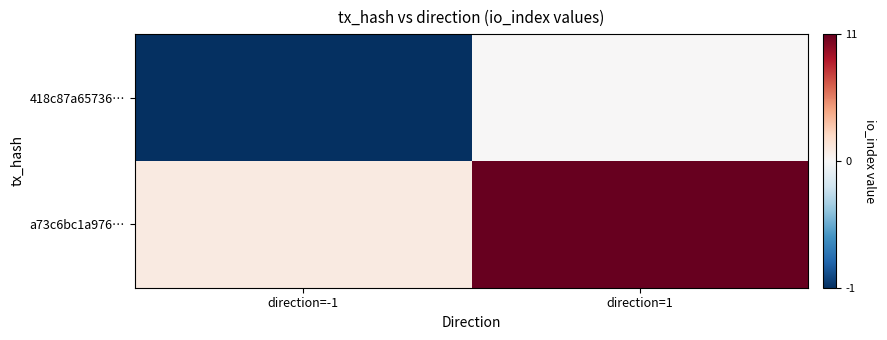

At direction=-1, list the series in order from smallest to largest.

418c87a65736…, a73c6bc1a976…